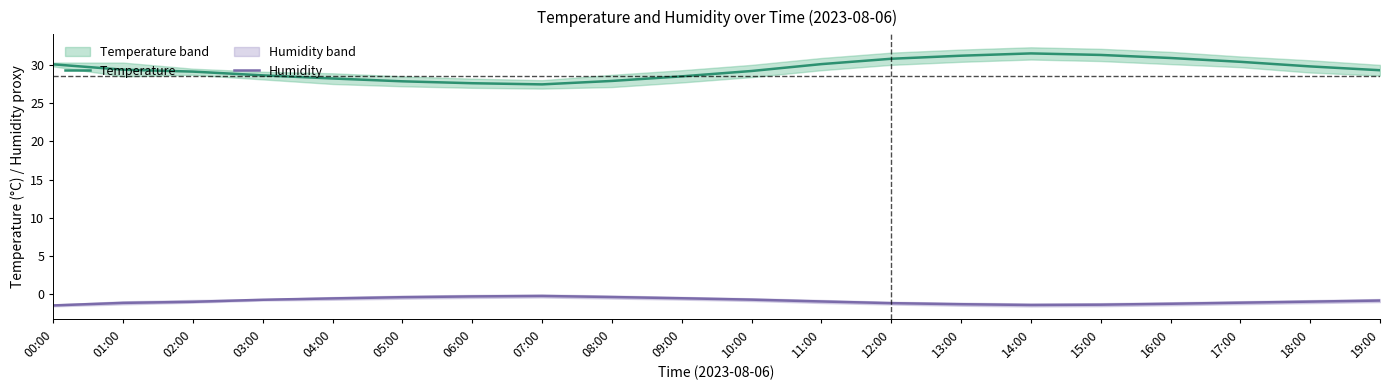

Reading right to left, list all the values displayed in this chart.

Temperature: 19:00=29.3	18:00=29.8	17:00=30.4	16:00=30.9	15:00=31.3	14:00=31.5	13:00=31.2	12:00=30.8	11:00=30.1	10:00=29.2	09:00=28.5	08:00=27.9	07:00=27.4	06:00=27.6	05:00=27.9	04:00=28.2	03:00=28.6	02:00=29.1	01:00=29.4	00:00=30.1
Humidity: 19:00=-0.8	18:00=-1.0	17:00=-1.1	16:00=-1.2	15:00=-1.4	14:00=-1.4	13:00=-1.3	12:00=-1.2	11:00=-0.9	10:00=-0.7	09:00=-0.5	08:00=-0.4	07:00=-0.2	06:00=-0.3	05:00=-0.4	04:00=-0.5	03:00=-0.7	02:00=-1.0	01:00=-1.1	00:00=-1.5